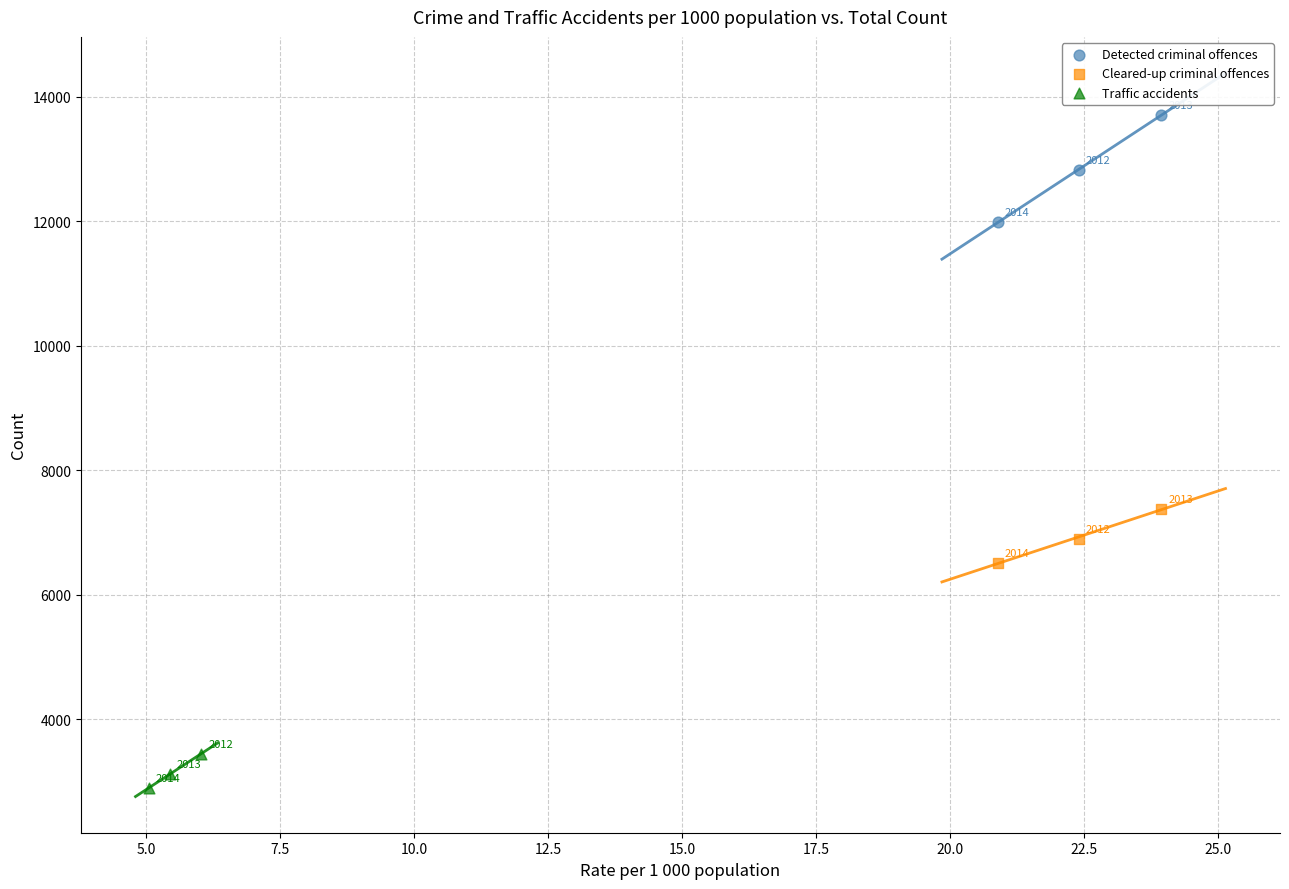

What are all the series names shown in the legend?

Detected criminal offences, Cleared-up criminal offences, Traffic accidents